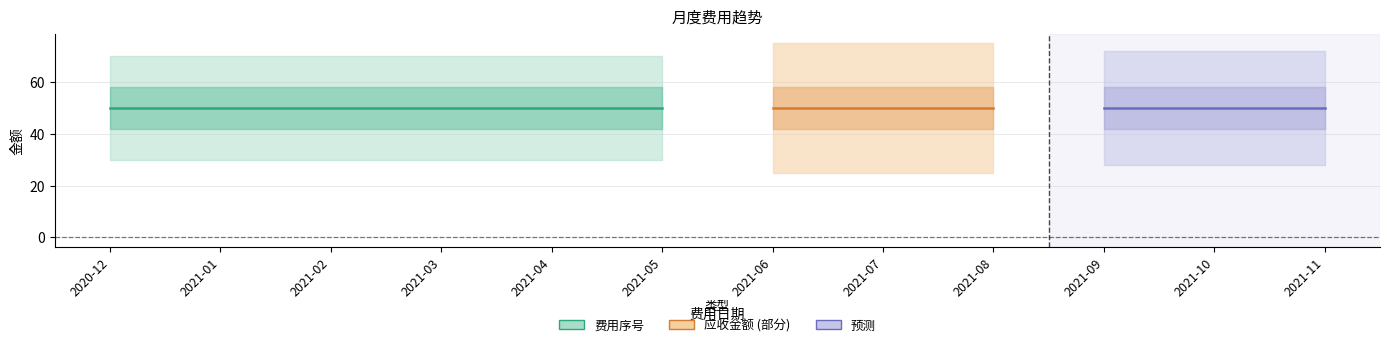

True or false: 应收金额 has more than 1 points higher than both neighbors.

False